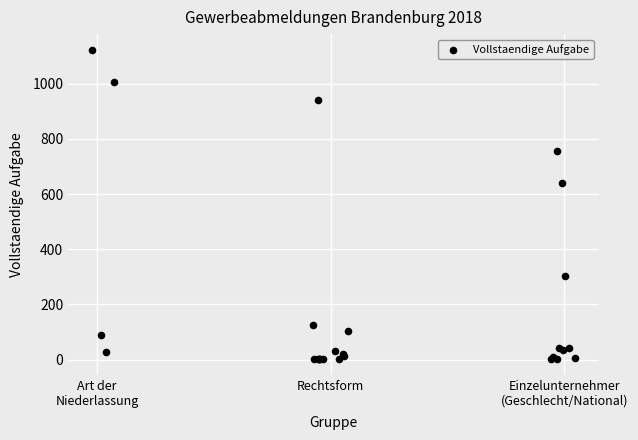

What Y value in the scatter plot is closest to 562?

640